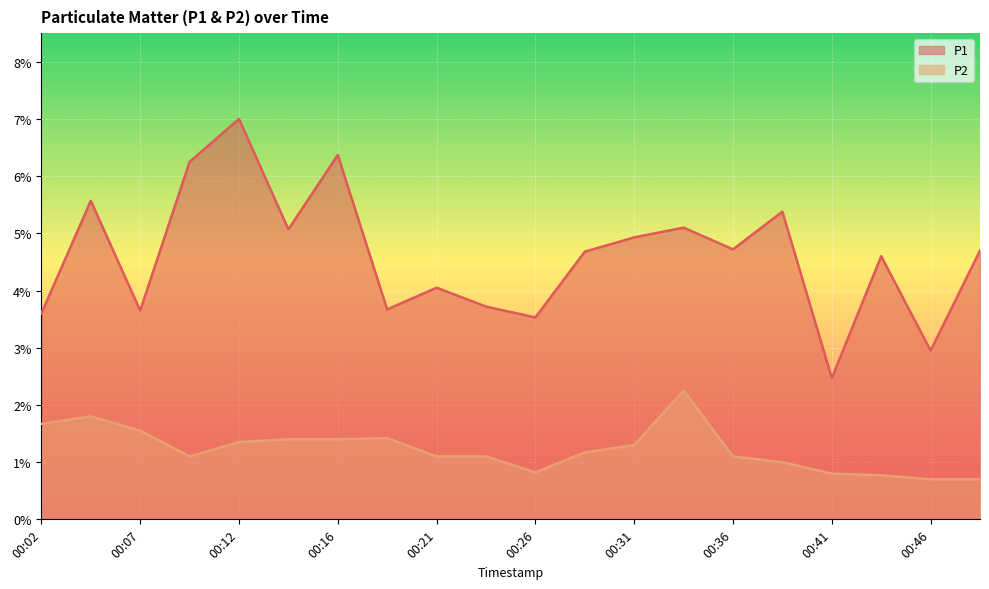

Rank the series by their average value, from lowest to highest.

P2, P1